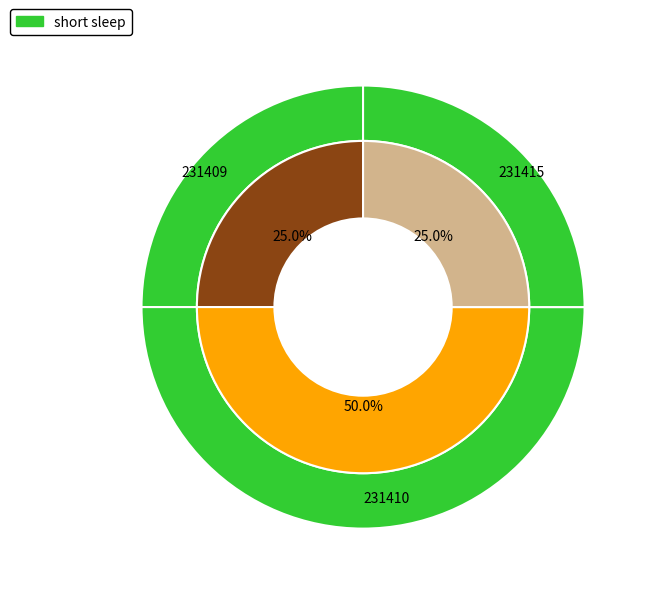

To the nearest percent, what percentage of the pie is 231410?

50%